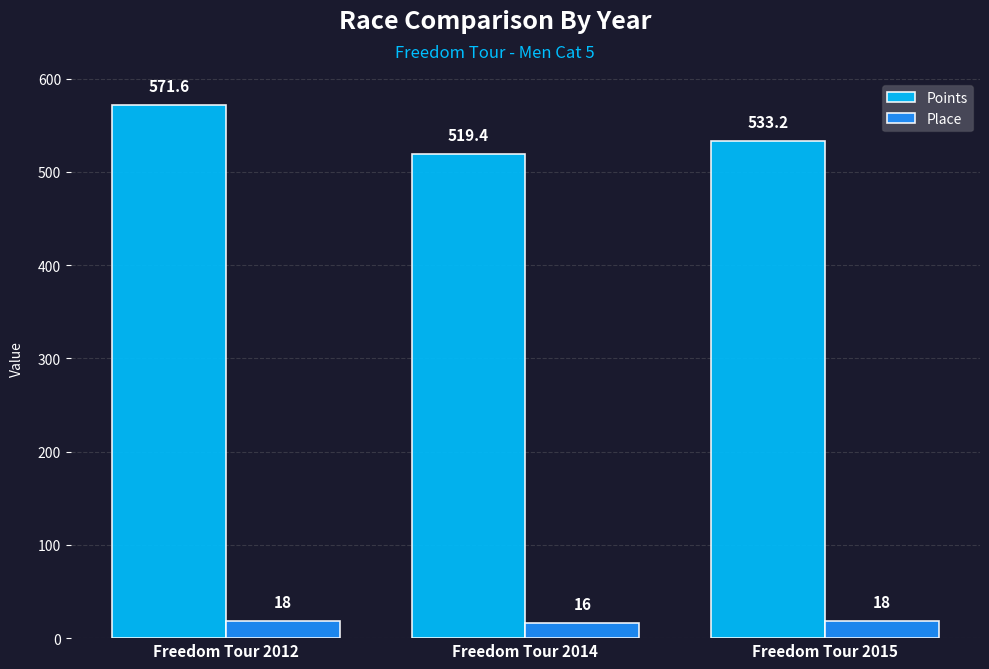

Which category has the lowest value across all series?

Freedom Tour 2014